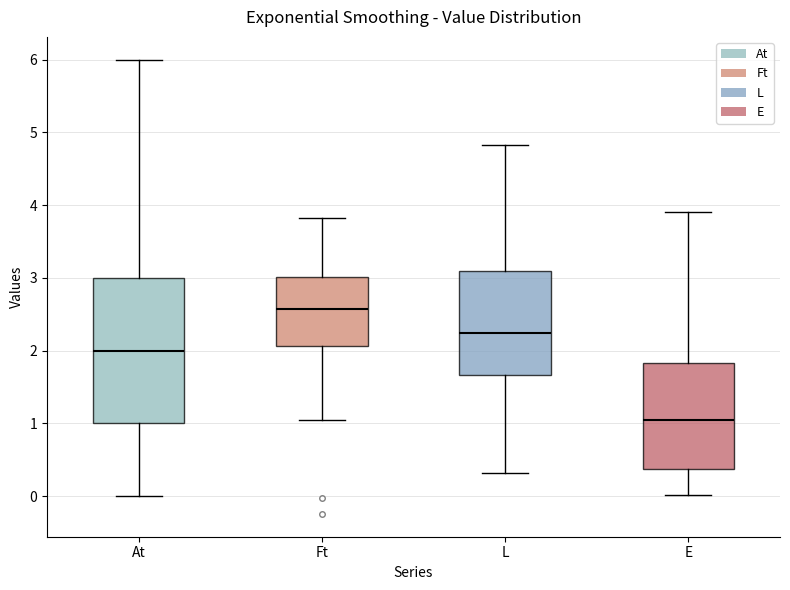

Which box has the lowest median line?

E